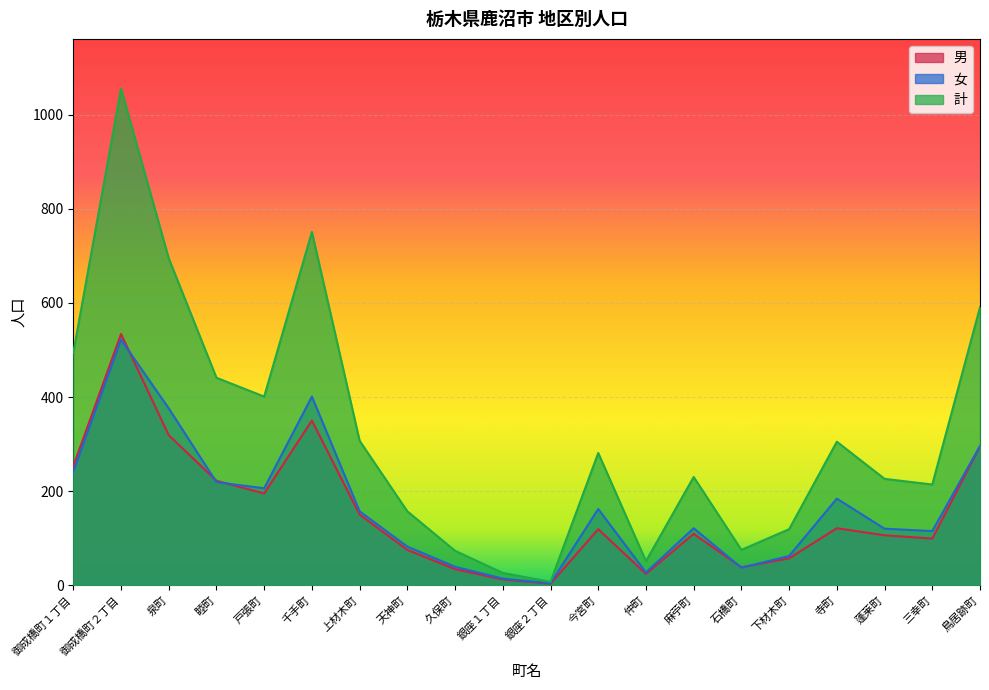

Which has a higher value, 今宮町 or 天神町?

今宮町